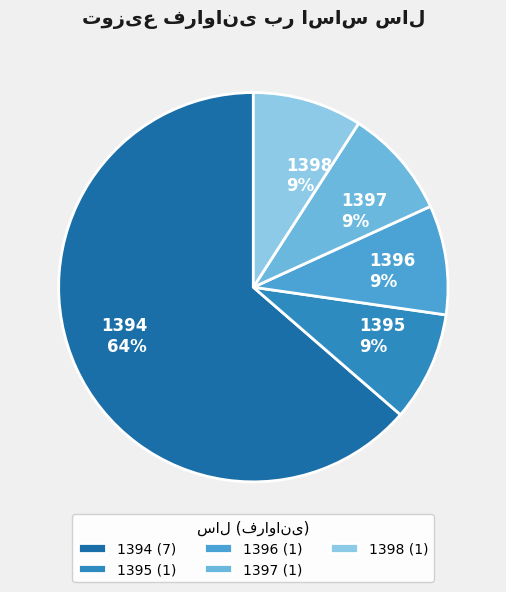

Approximately how many times larger is the value at 1398 compared to 1396?

1.0